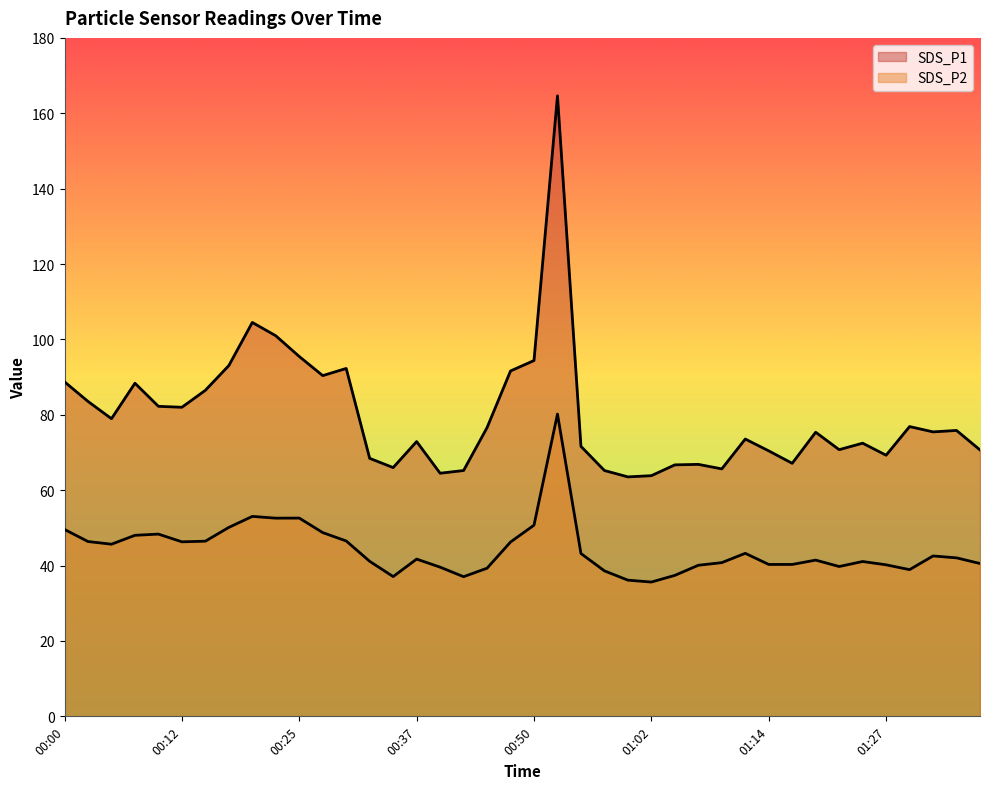

How many lines are shown in the chart?

2